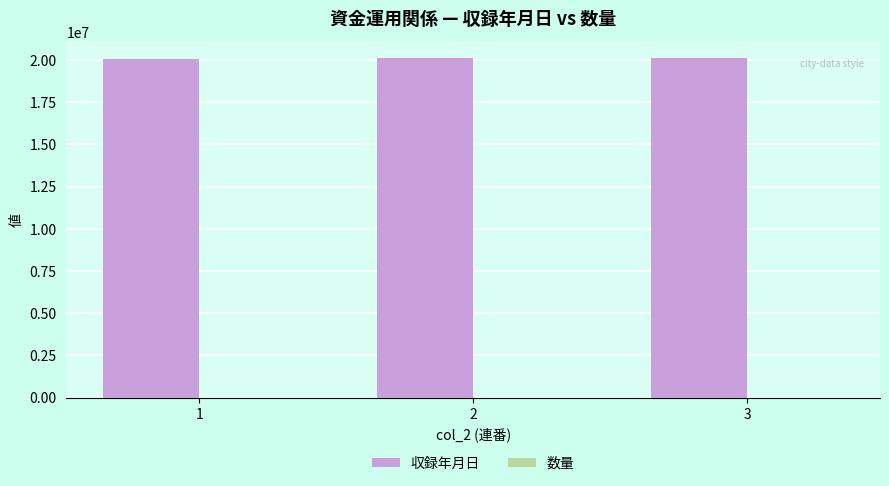

What is the highest value of the 収録年月日 series?

20101004